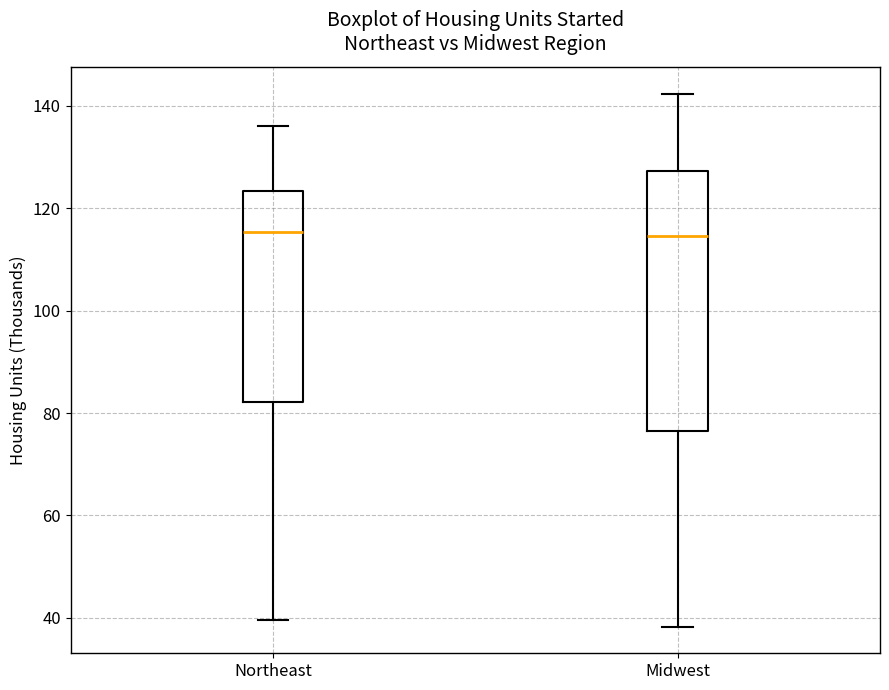

Comparing the boxes themselves (not the whiskers), which one is the tallest?

Midwest